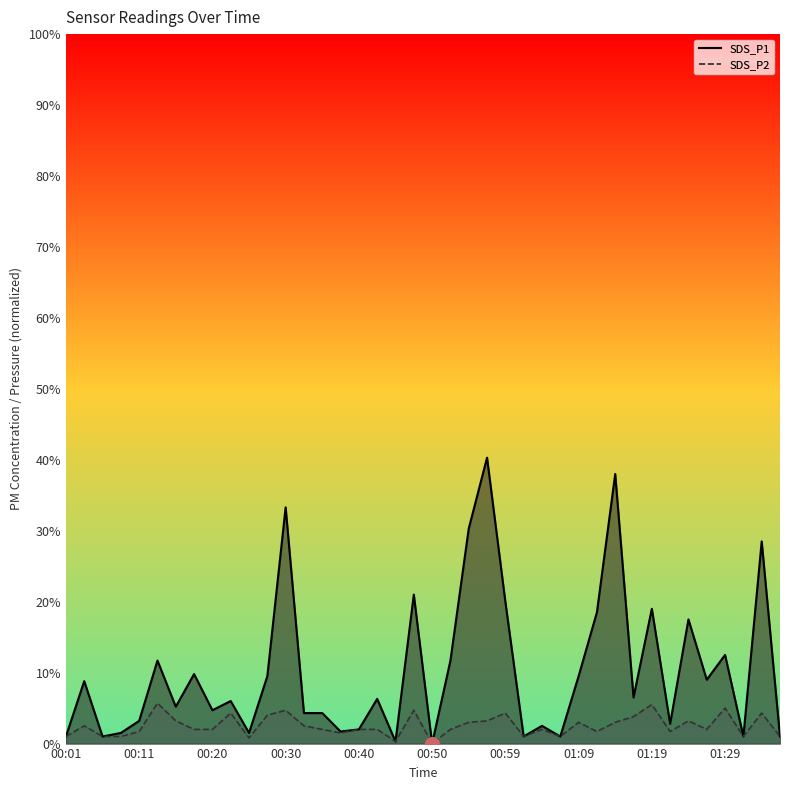

How many lines are shown in the chart?

2